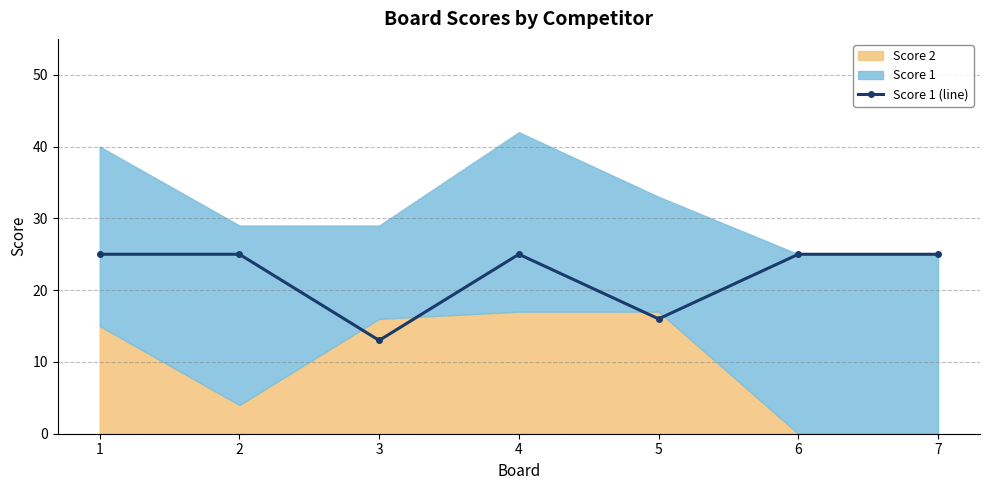

Is it true that the value at 3 is 13?

True